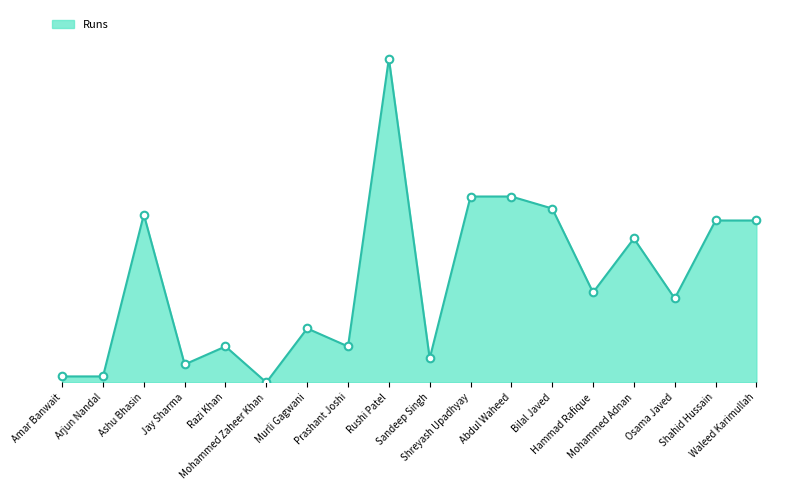

Which has a higher value, Sandeep Singh or Hammad Rafique?

Hammad Rafique